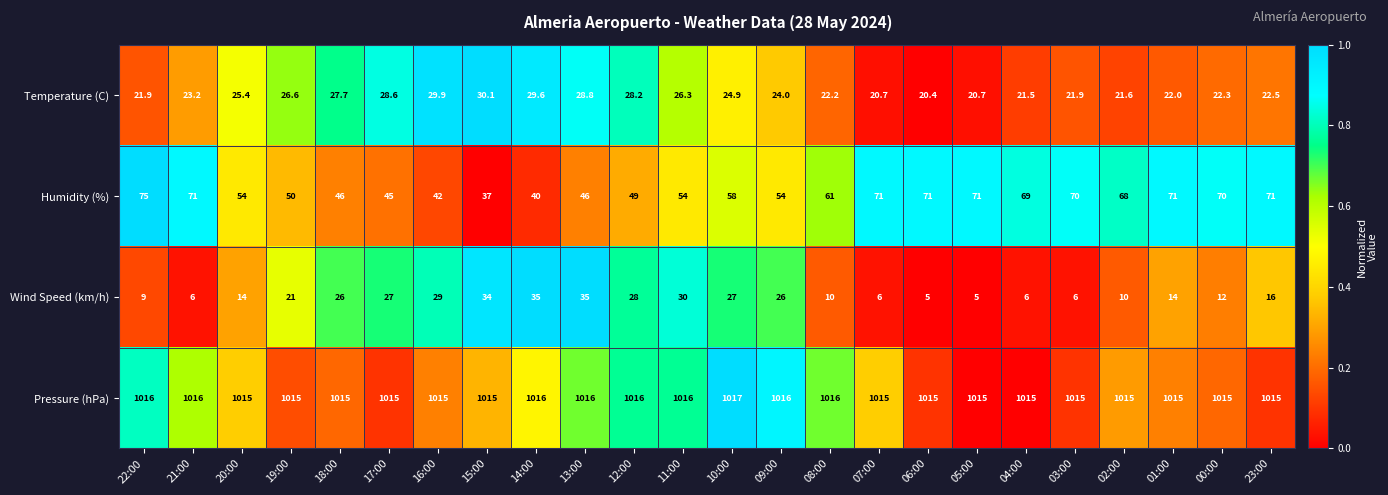

What is the approximate value of Temperature (C) at 23:00?

22.5